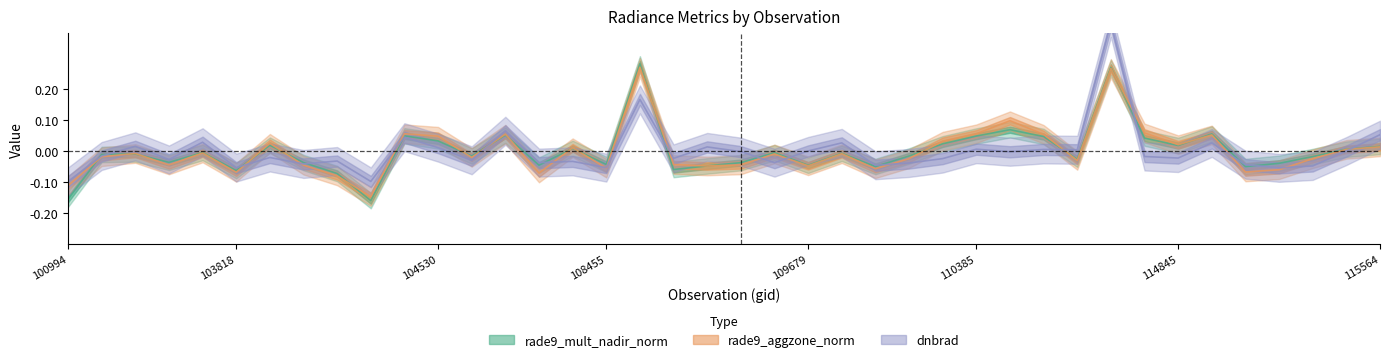

What is the maximum value for dnbrad?

0.4